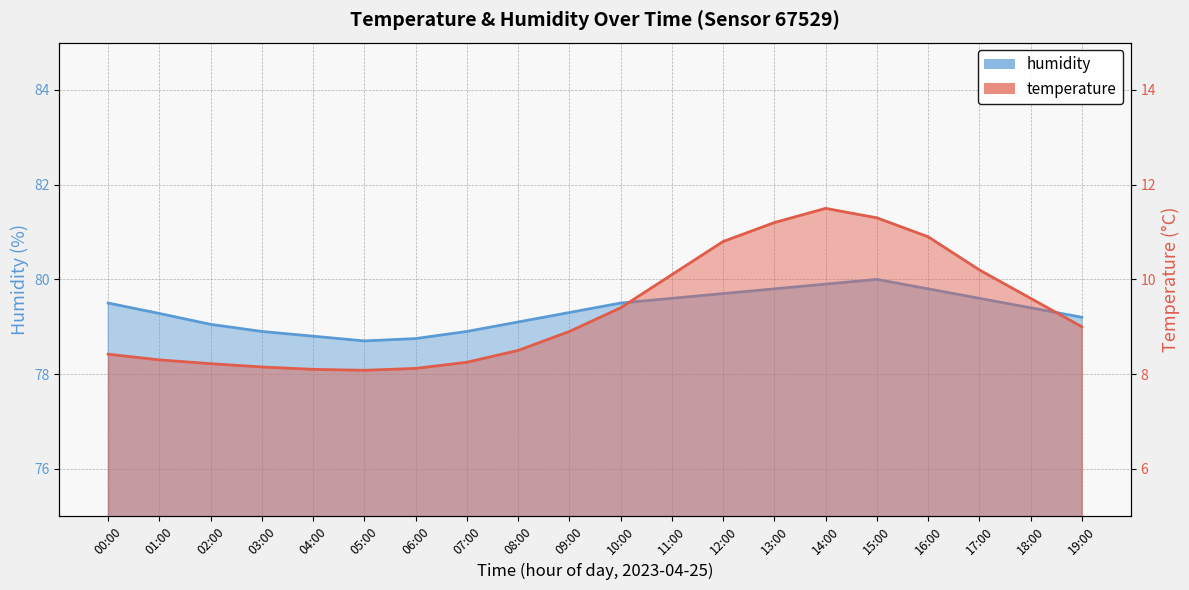

Which series has the largest range (max minus min)?

temperature